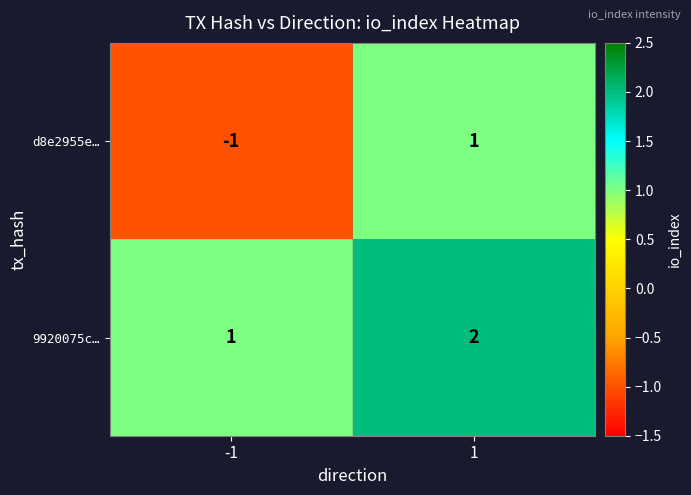

Rank the categories by d8e2955e… value from highest to lowest.

1, -1